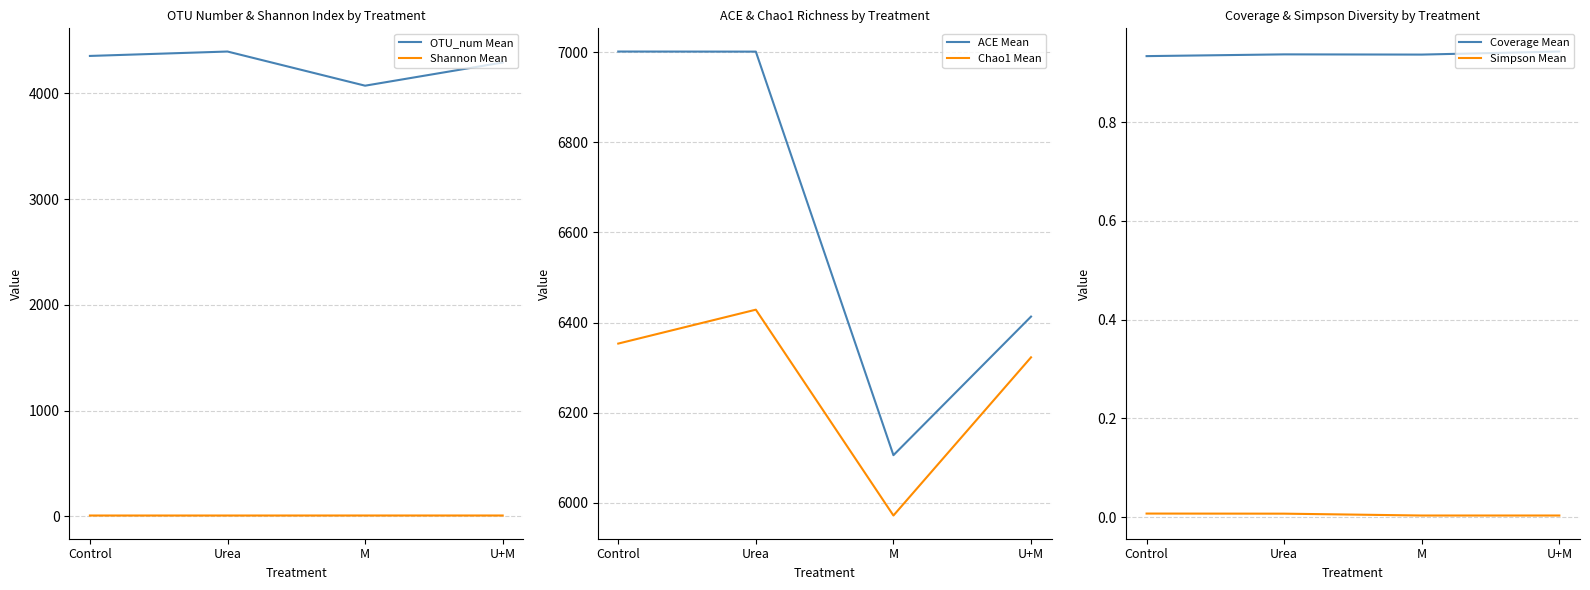

What is the difference between the maximum and minimum values in the OTU_num Mean series?

323.0